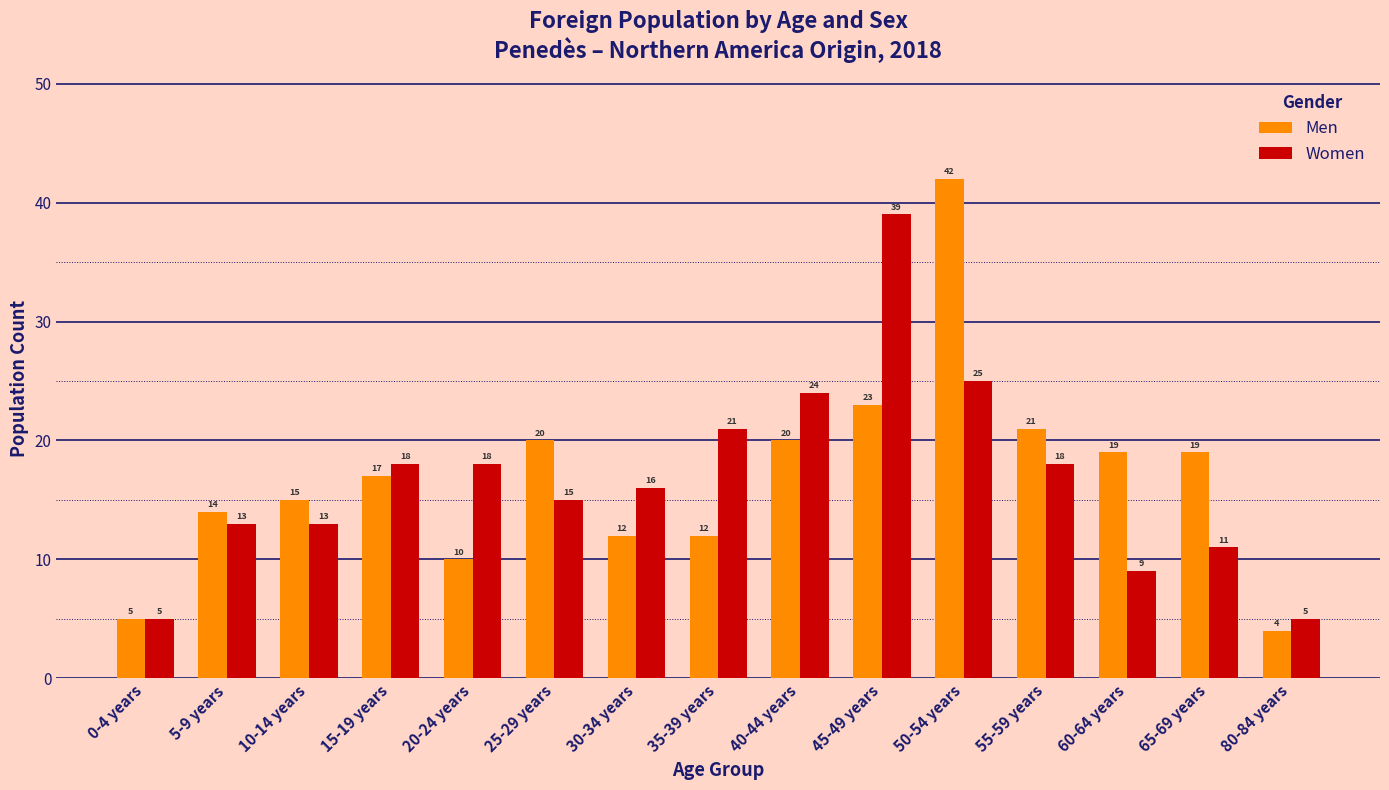

Between 45-49 years and 80-84 years, which series saw the biggest shift?

Women